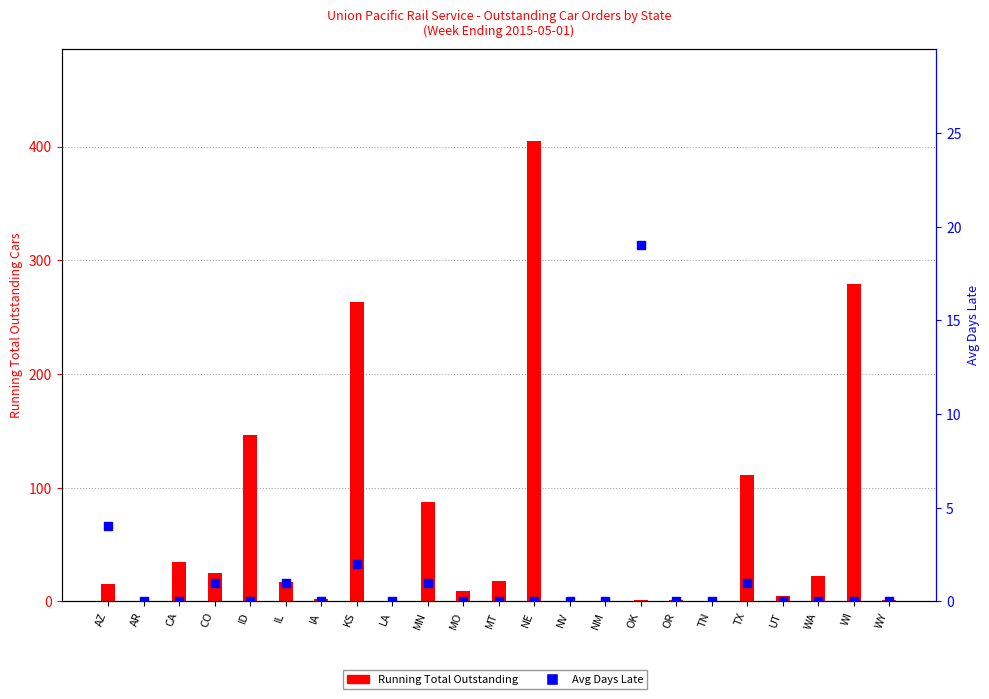

Which series contains the highest Y value?

Running Total Outstanding